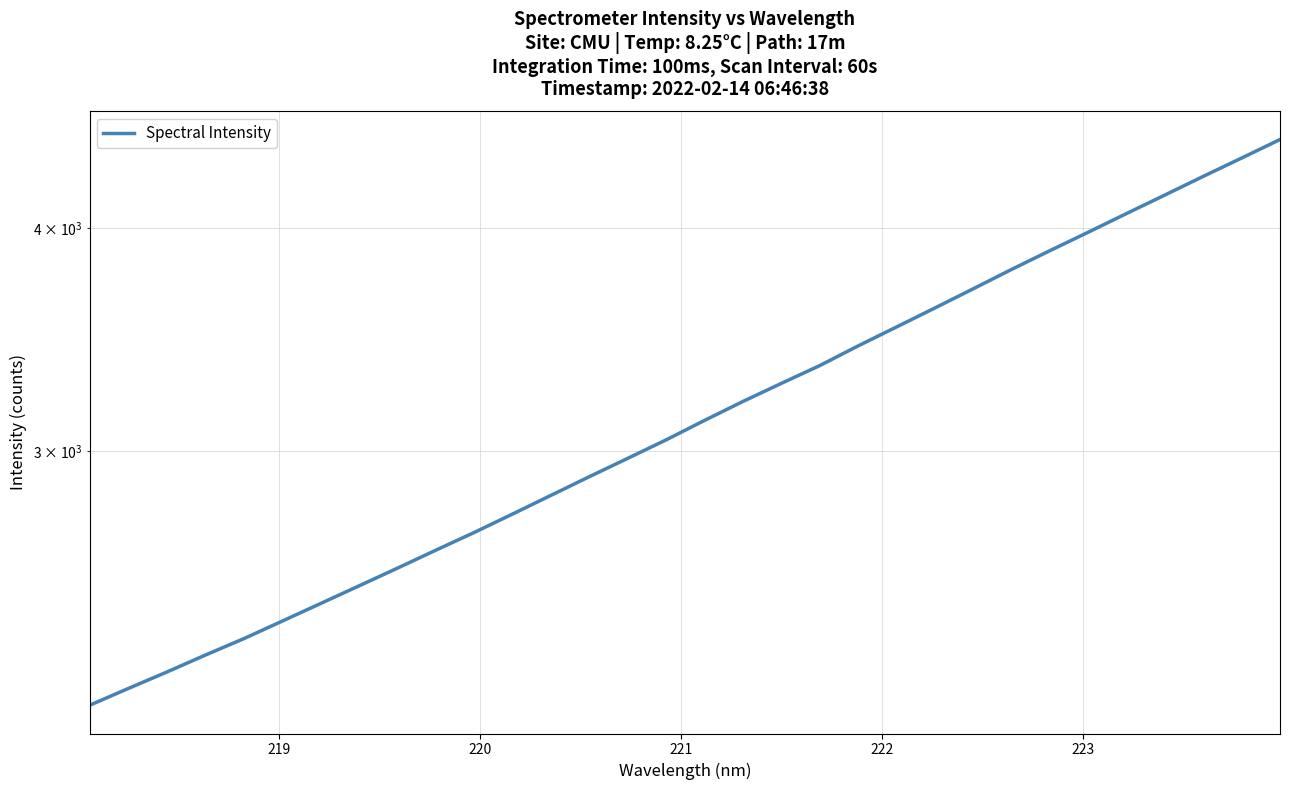

What is the difference between the maximum and minimum values?

2326.9